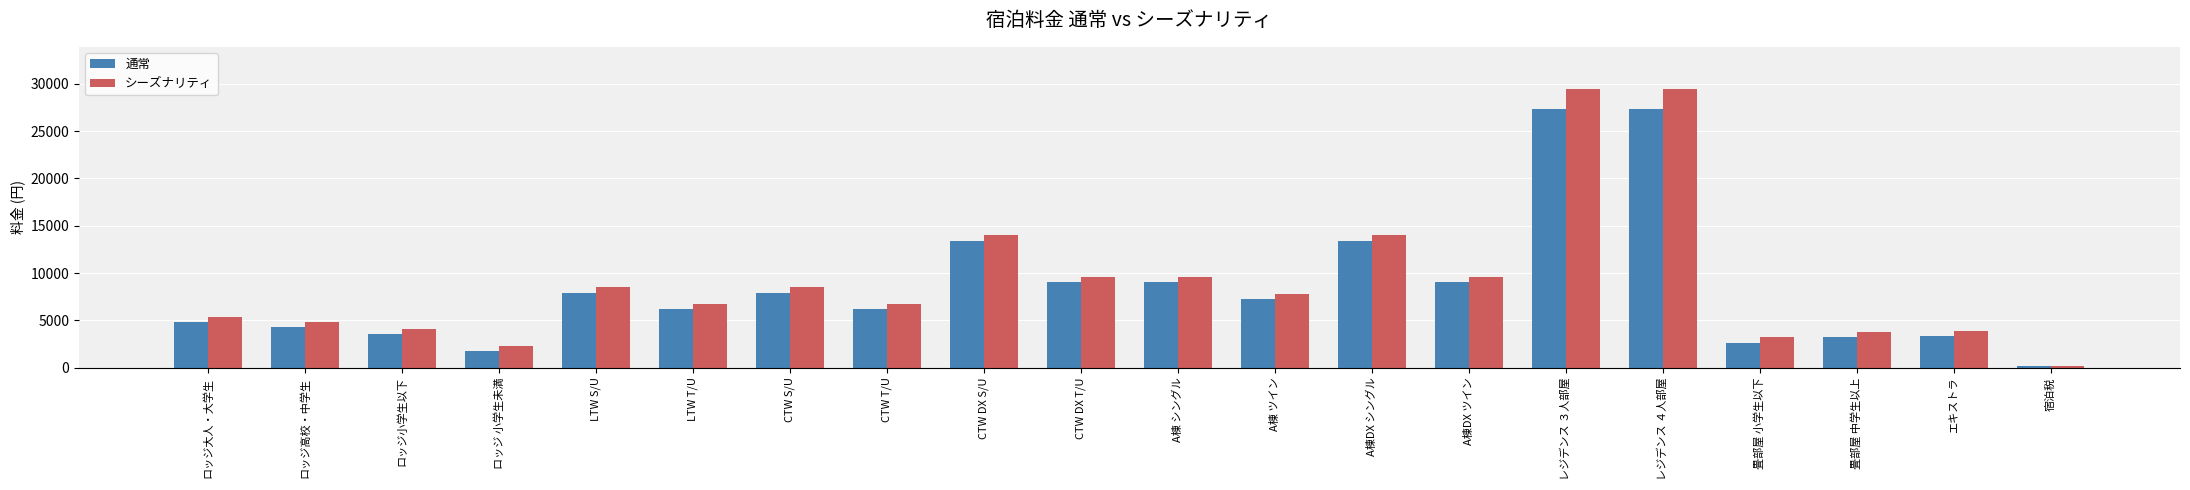

How many groups of bars are there?

20